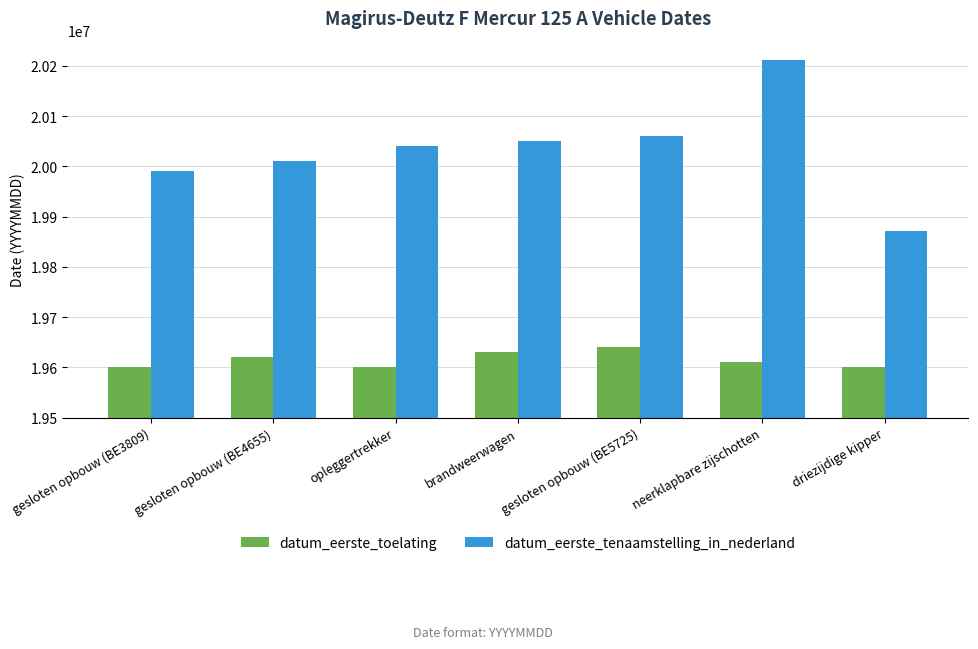

What is the lowest value of the datum_eerste_tenaamstelling_in_nederland series?

19870610